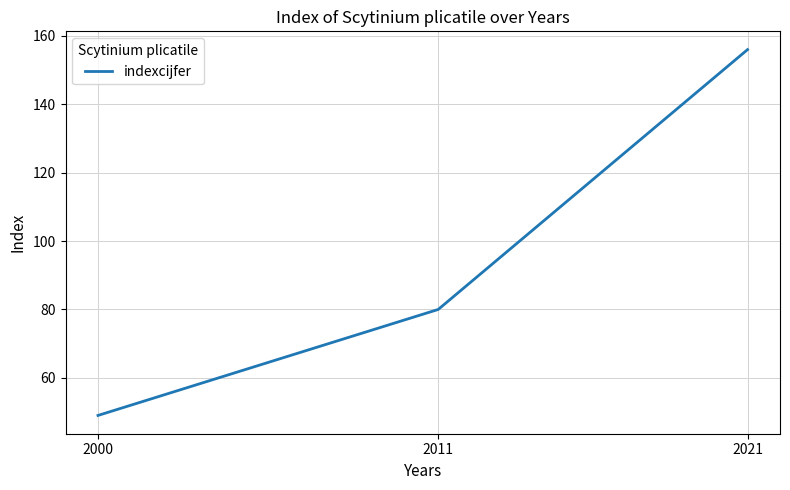

Which label corresponds to the smallest value in the chart?

2000